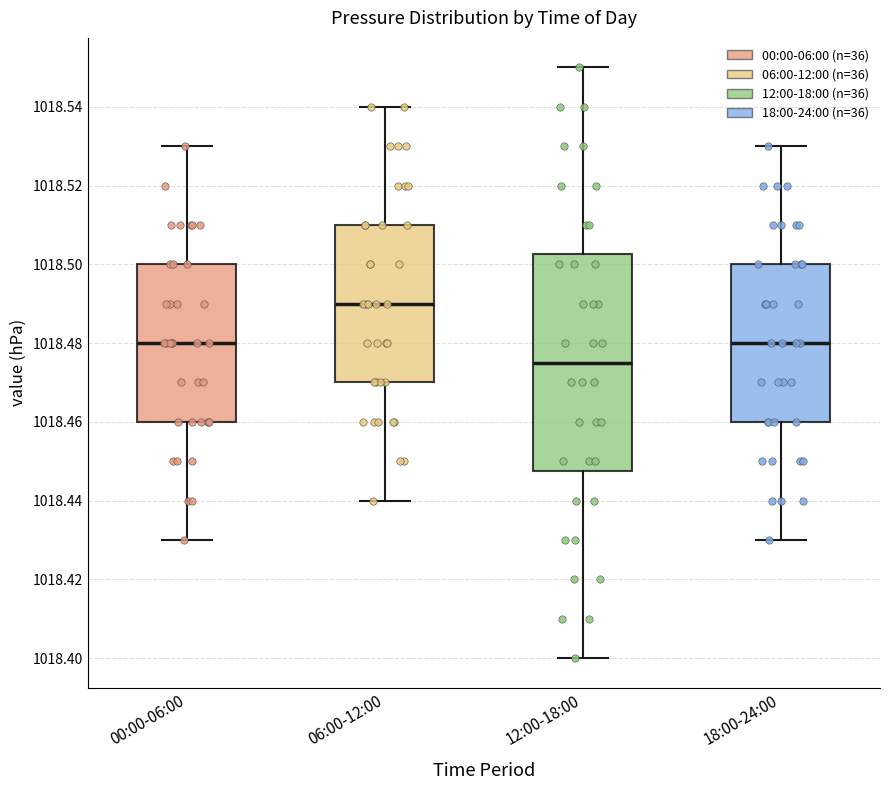

Which box's median line is the lowest?

12:00-18:00